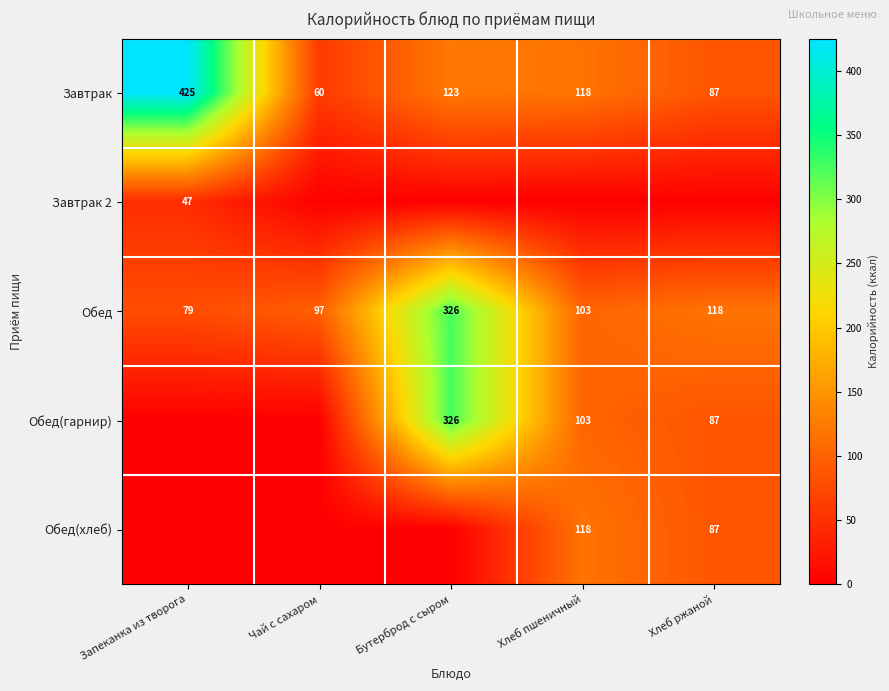

The value of Завтрак at Запеканка из творога is 425. True or false?

True